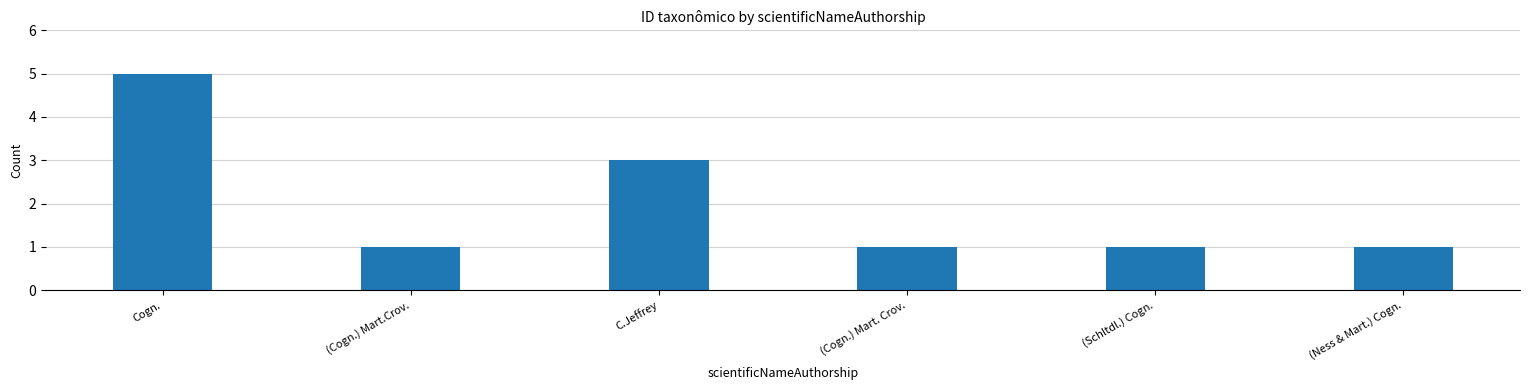

Does the chart contain any negative values?

No